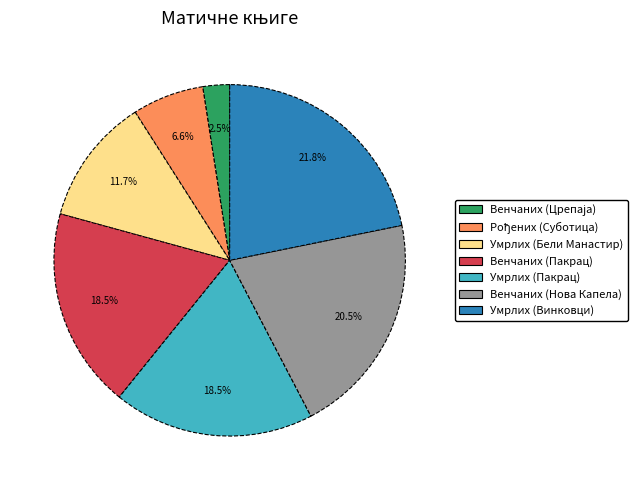

Is there any slice that represents more than half of the pie?

No